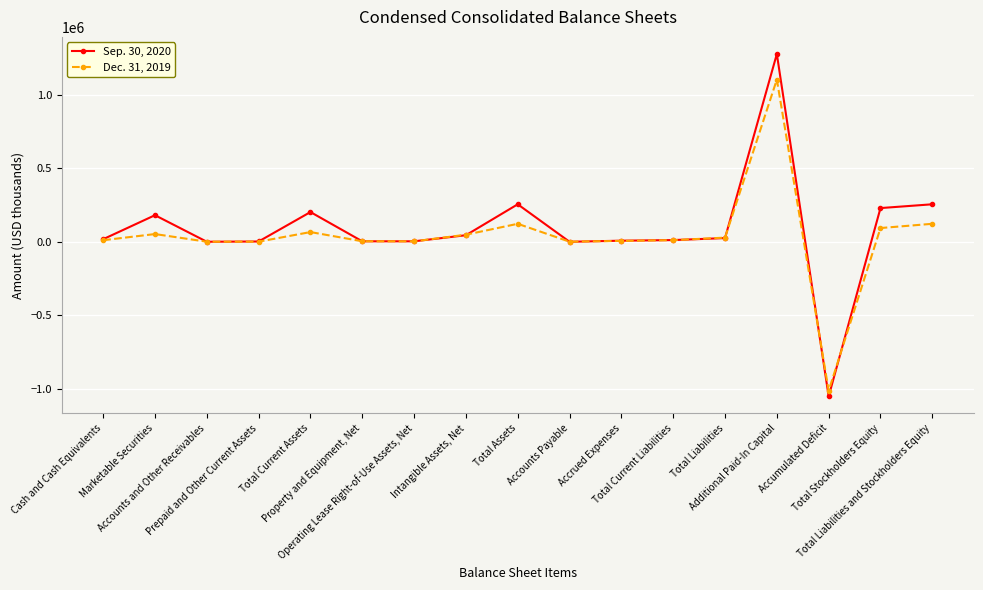

How many values in the Dec. 31, 2019 series are below 11643?

8